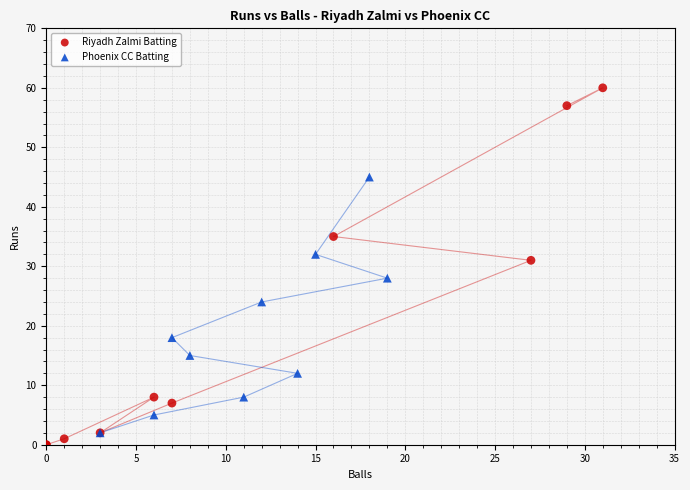

Which series has the widest spread of Y values?

Riyadh Zalmi Batting